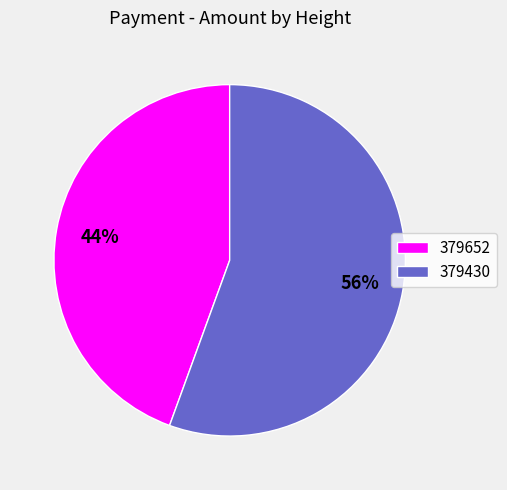

How many segments does this pie chart have?

2